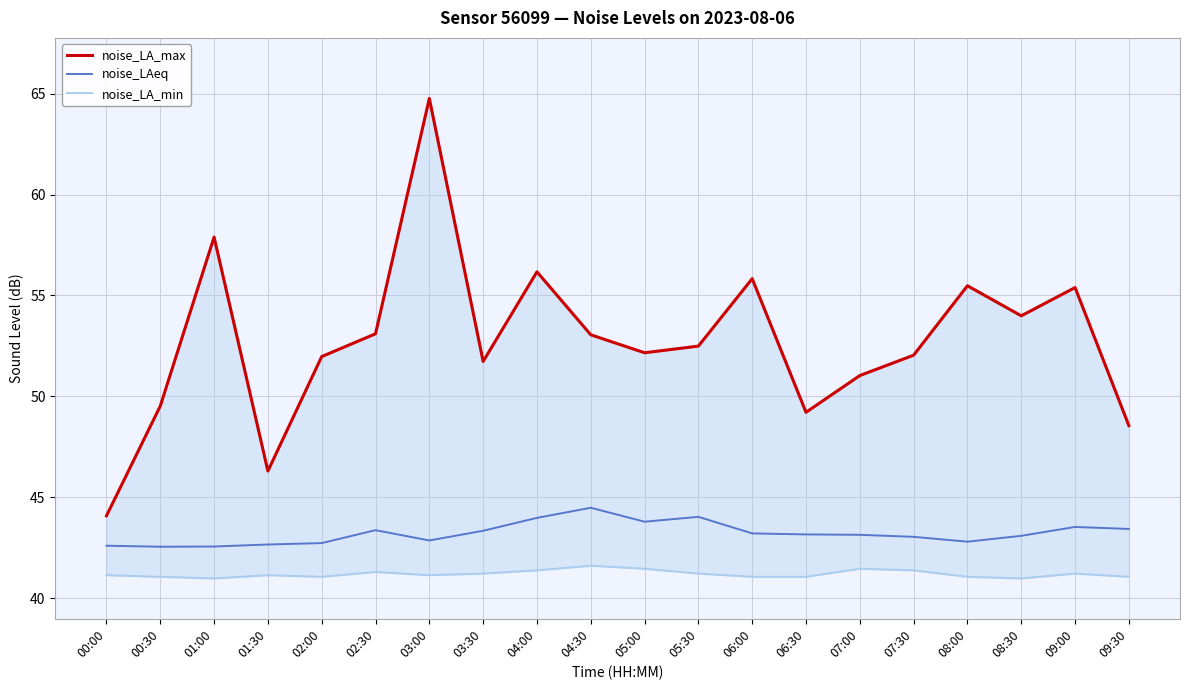

What is the difference between the maximum and second lowest values in the noise_LA_max series?

18.5